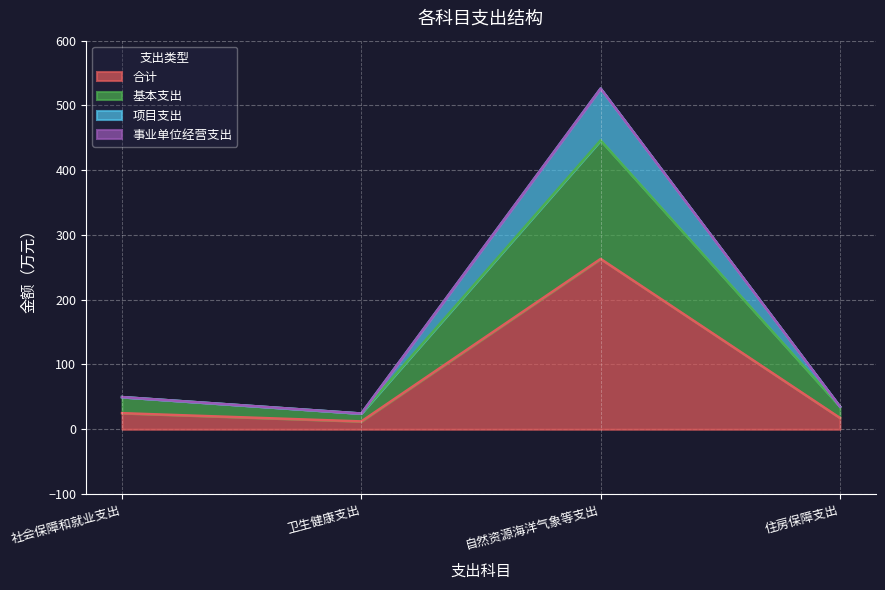

At which category is the sum across all series the highest?

自然资源海洋气象等支出